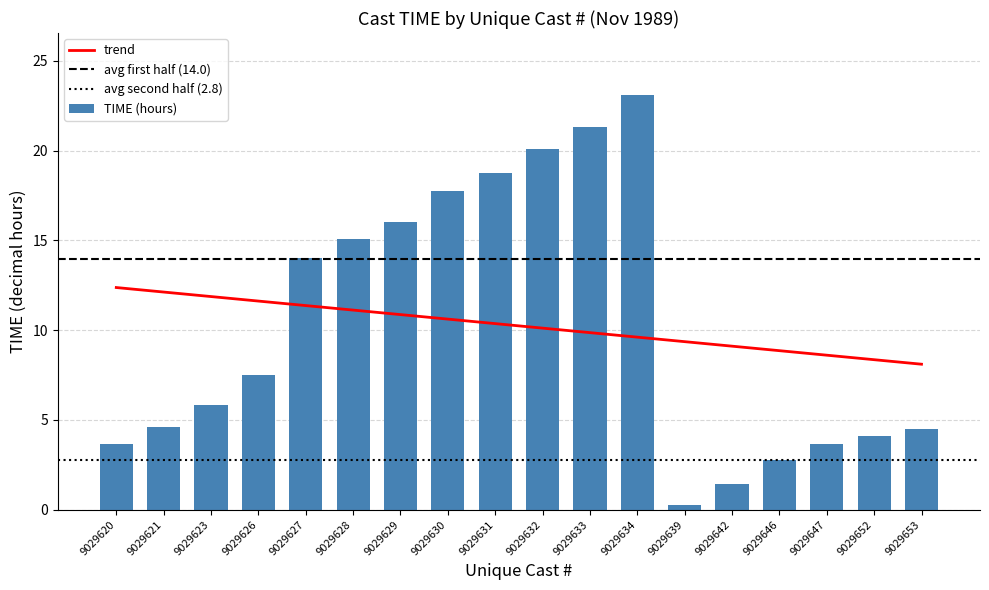

At which category does the chart reach its peak across all series?

9029634